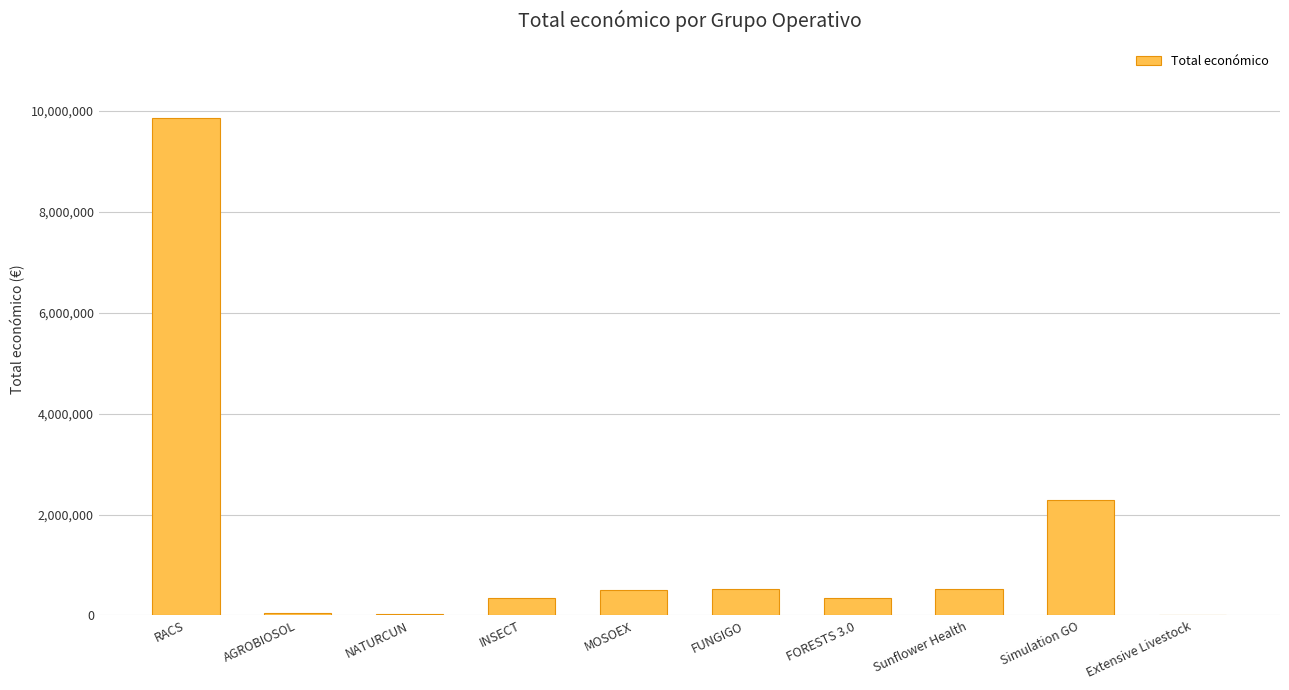

At which label does the data first exceed 497232?

RACS